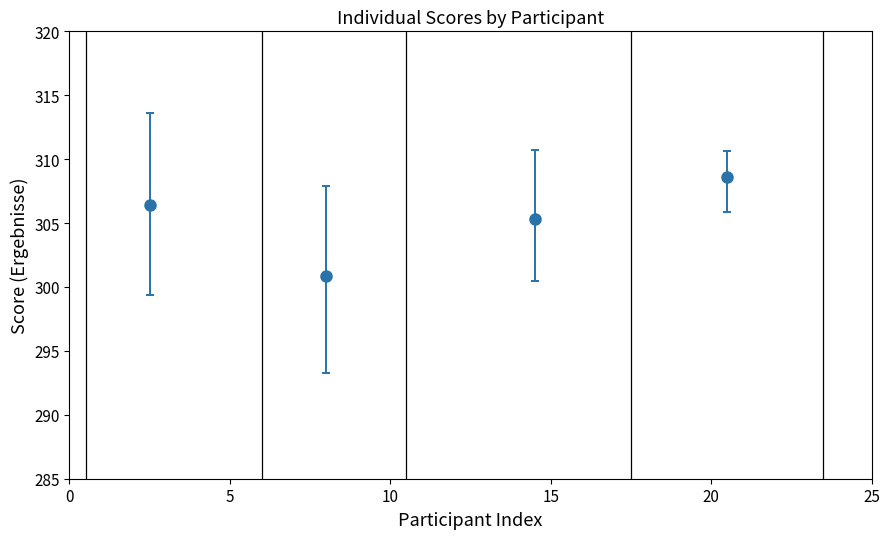

What is the difference between the maximum and minimum values?

7.7